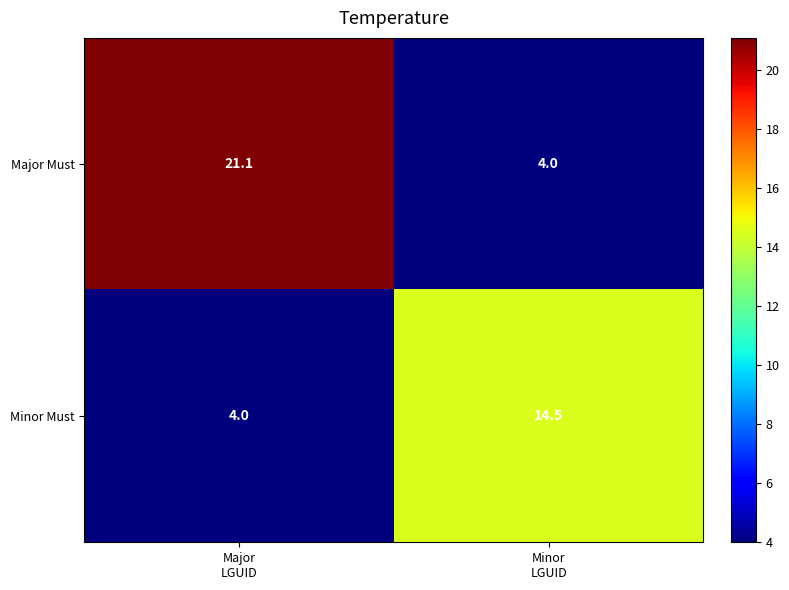

What is the maximum value shown in the chart?

21.1